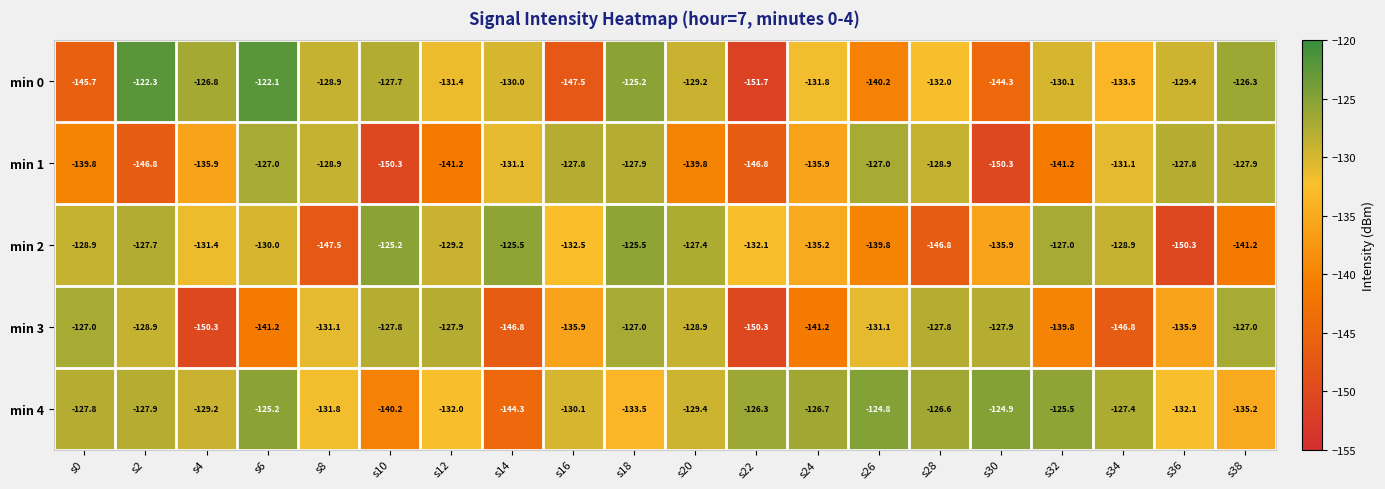

At s22, list the series in order from smallest to largest.

min 0, min 3, min 1, min 2, min 4